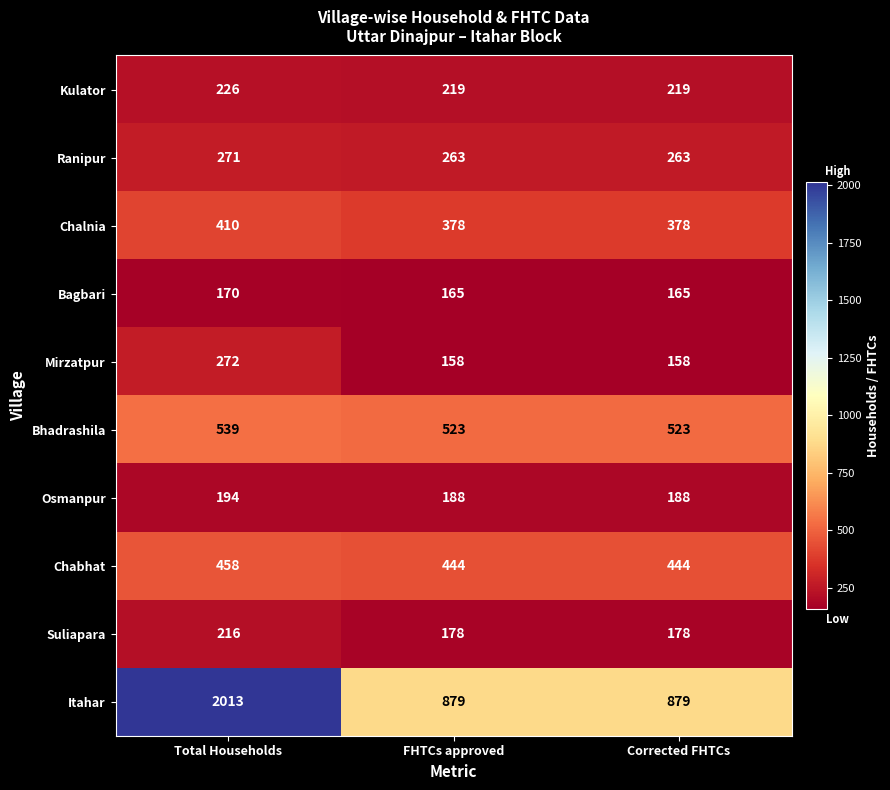

Reading left to right, list all the values displayed in this chart.

Kulator: Total Households=226	FHTCs approved=219	Corrected FHTCs=219
Ranipur: Total Households=271	FHTCs approved=263	Corrected FHTCs=263
Chalnia: Total Households=410	FHTCs approved=378	Corrected FHTCs=378
Bagbari: Total Households=170	FHTCs approved=165	Corrected FHTCs=165
Mirzatpur: Total Households=272	FHTCs approved=158	Corrected FHTCs=158
Bhadrashila: Total Households=539	FHTCs approved=523	Corrected FHTCs=523
Osmanpur: Total Households=194	FHTCs approved=188	Corrected FHTCs=188
Chabhat: Total Households=458	FHTCs approved=444	Corrected FHTCs=444
Suliapara: Total Households=216	FHTCs approved=178	Corrected FHTCs=178
Itahar: Total Households=2013	FHTCs approved=879	Corrected FHTCs=879